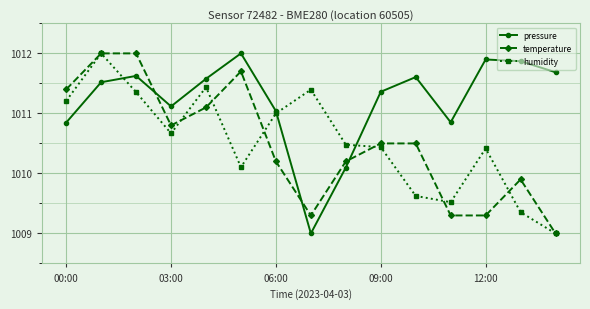

Which series has the largest total across all categories?

pressure